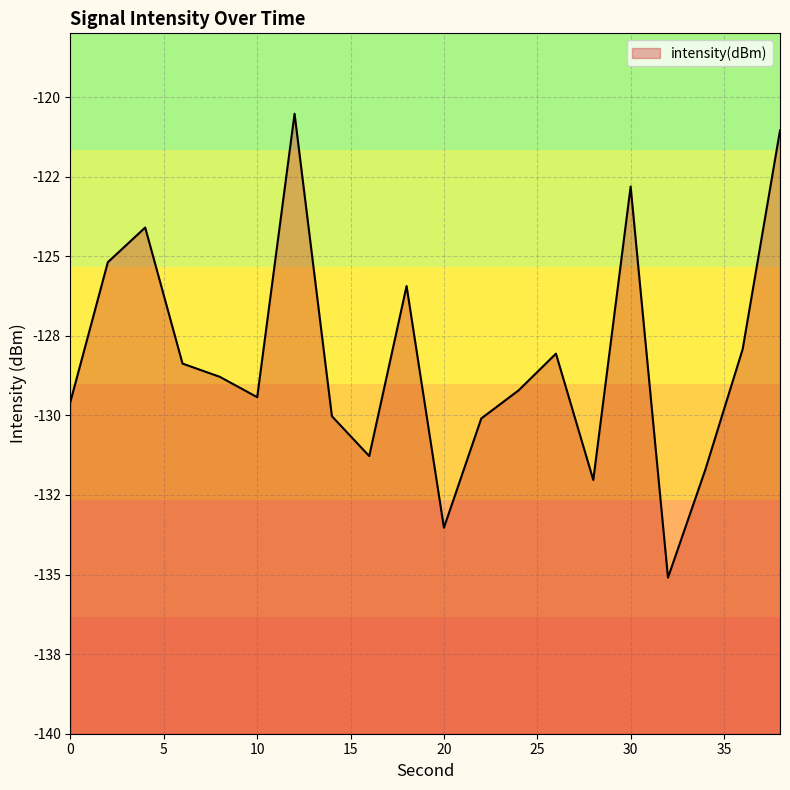

True or false: the data shows -36.9 at 8.

False